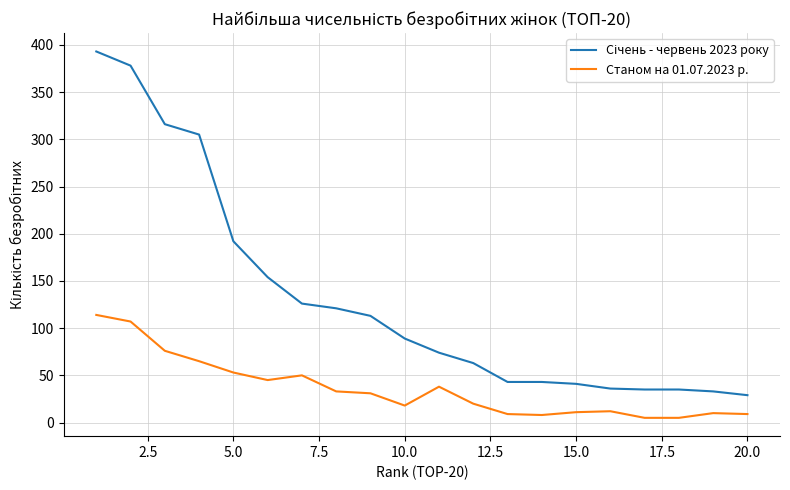

The value of Станом на 01.07.2023 р. at 10.0 is 18. True or false?

True